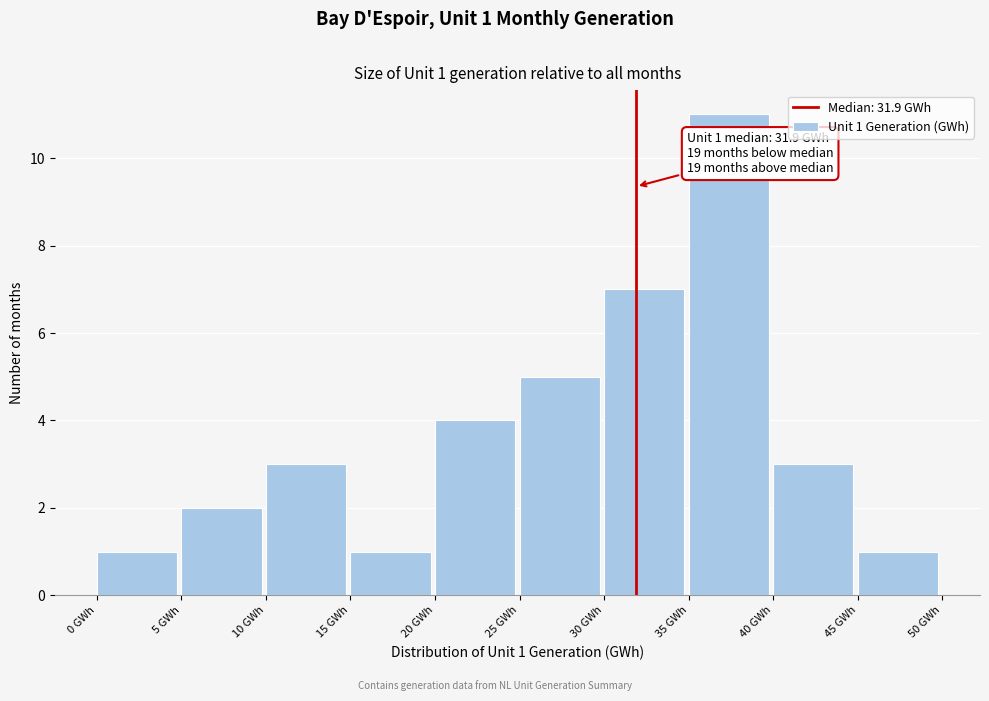

Over which range of the x-axis is the bar tallest?

35 to 40